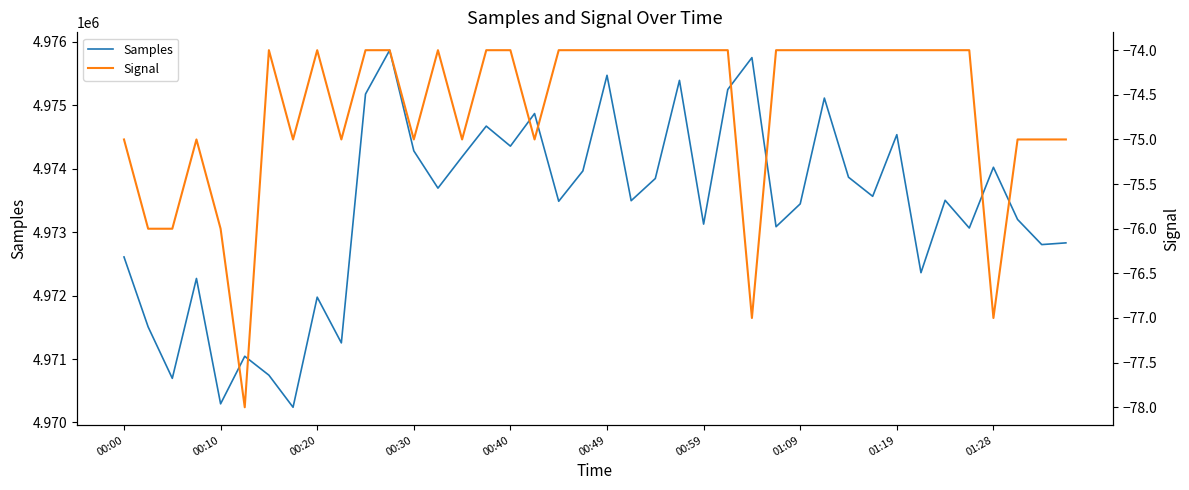

What is the lowest value of the Samples series?

4970240